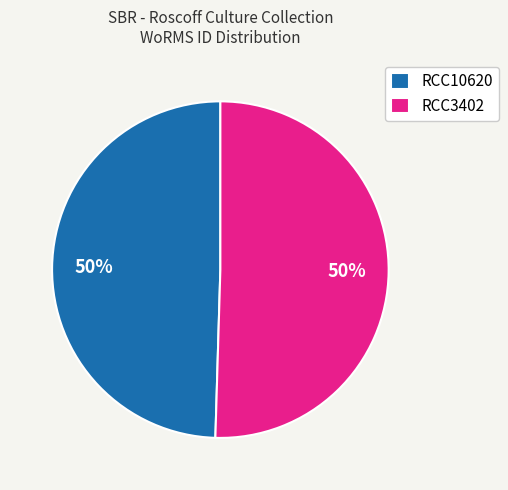

Is the sum of RCC3402 and RCC10620 greater than half?

Yes